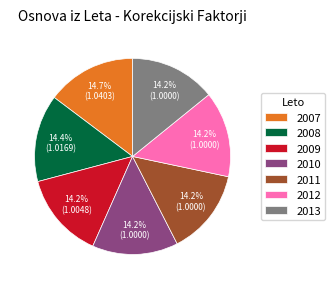

To the nearest percent, what is the combined percentage of 2009 and 2010?

28%